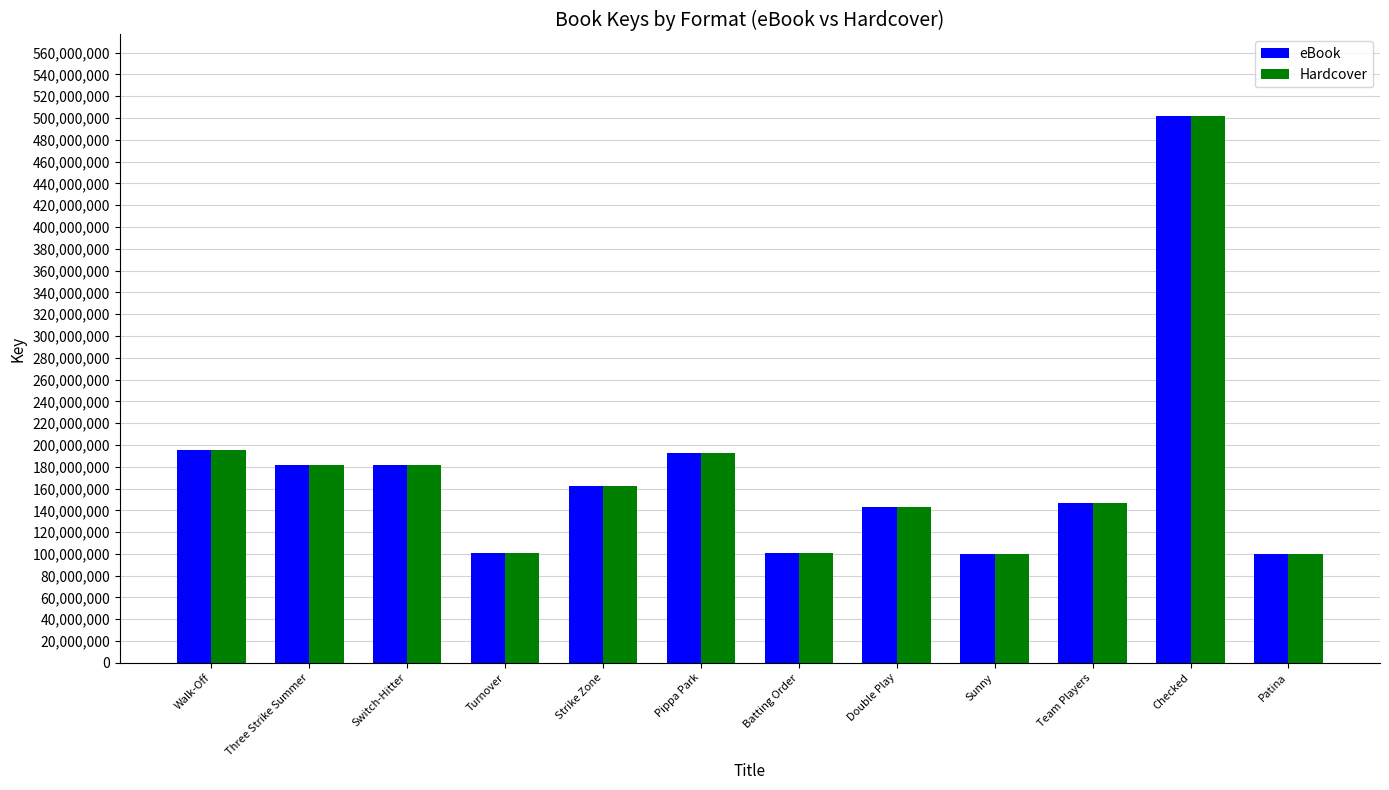

How many data points in Hardcover are less than 162203127?

6